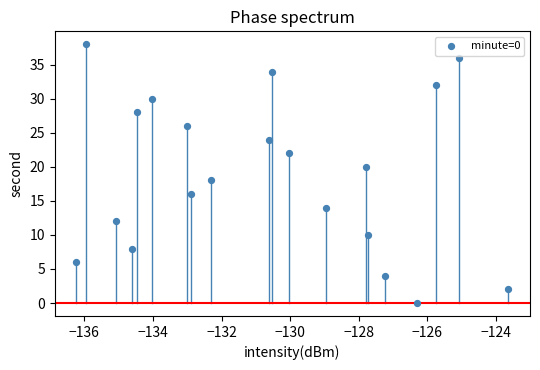

What is the range of Y values (max minus min)?

38